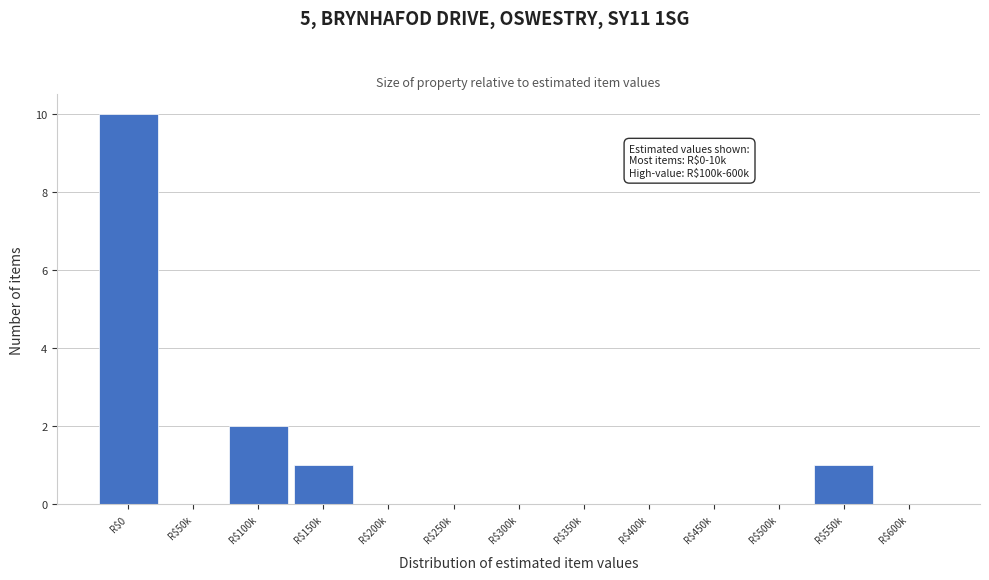

True or false: the data shows 0 at R$350k.

True